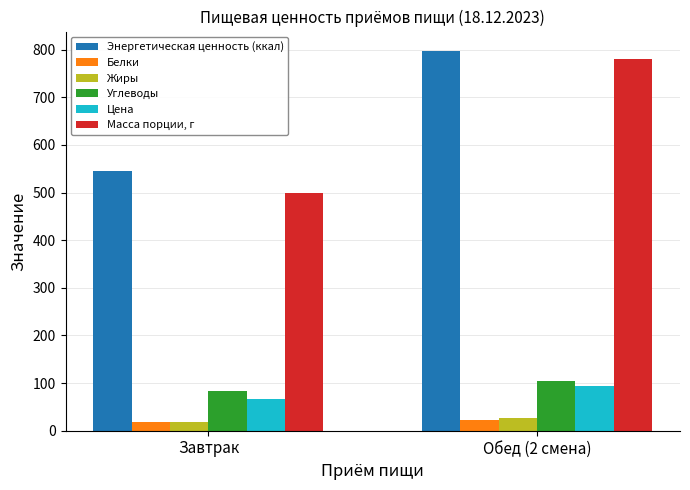

True or false: Углеводы has a value of 136.0 at Завтрак.

False